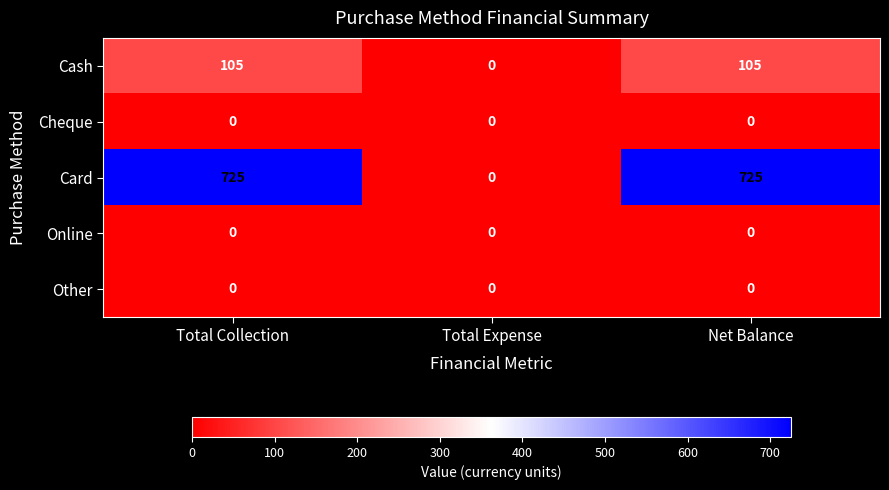

Reading right to left, transcribe all the data shown in this chart.

Cash: 105	0	105
Cheque: 0	0	0
Card: 725	0	725
Online: 0	0	0
Other: 0	0	0